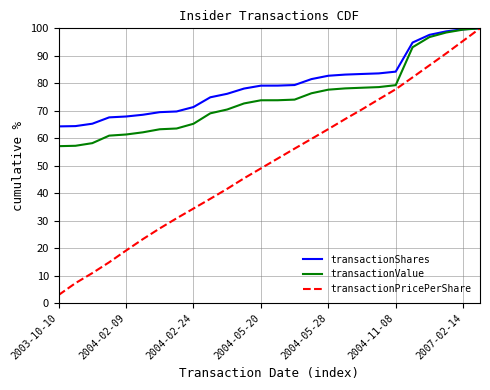

Which series has the largest total across all categories?

transactionShares